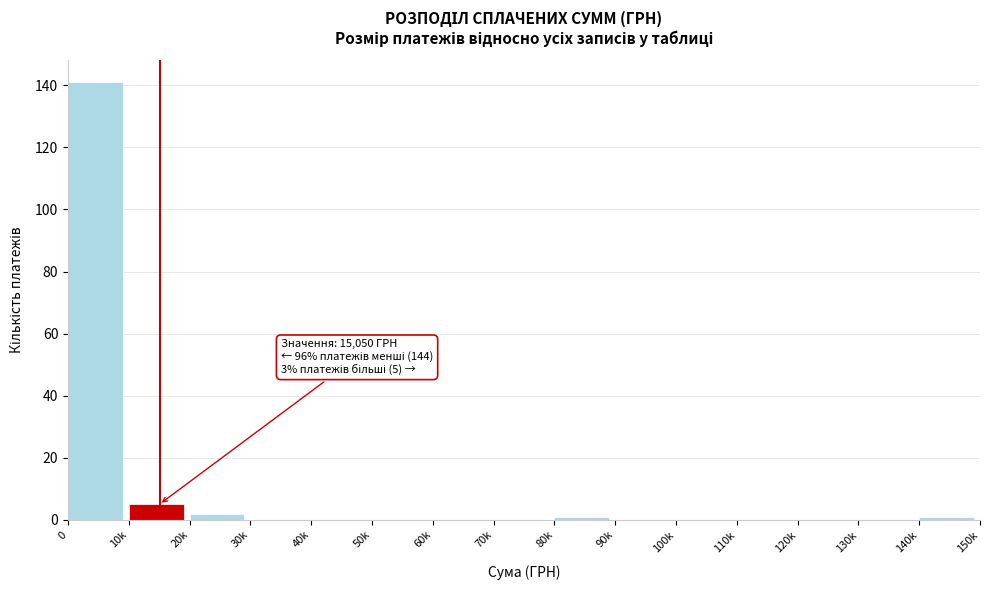

Reading left to right, what are all the values shown in this chart?

0=141	10k=5	20k=2	30k=0	40k=0	50k=0	60k=0	70k=0	80k=1	90k=0	100k=0	110k=0	120k=0	130k=0	140k=1